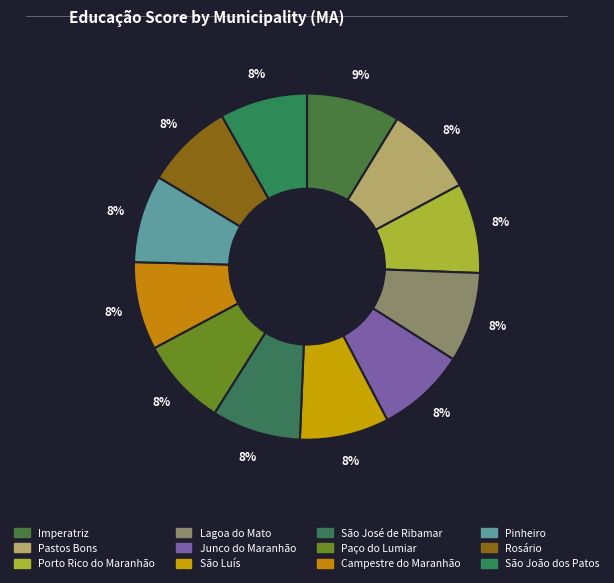

True or false: Imperatriz accounts for 9% of the total.

True